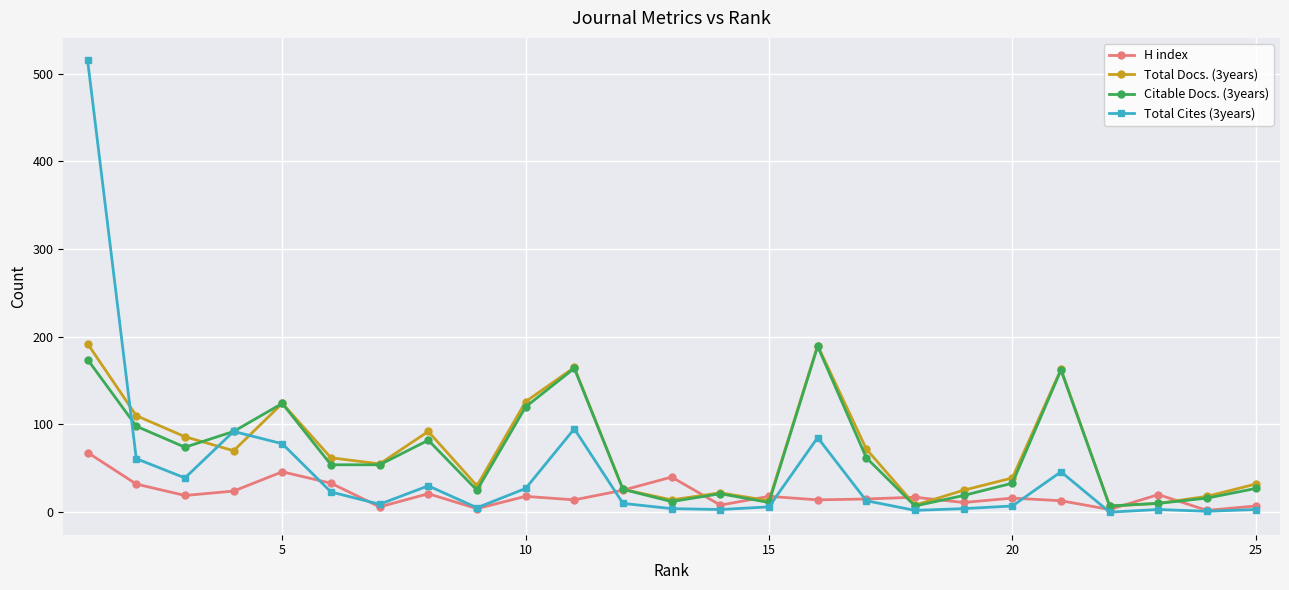

True or false: Total Cites (3years) has more than 1 points higher than both neighbors.

True